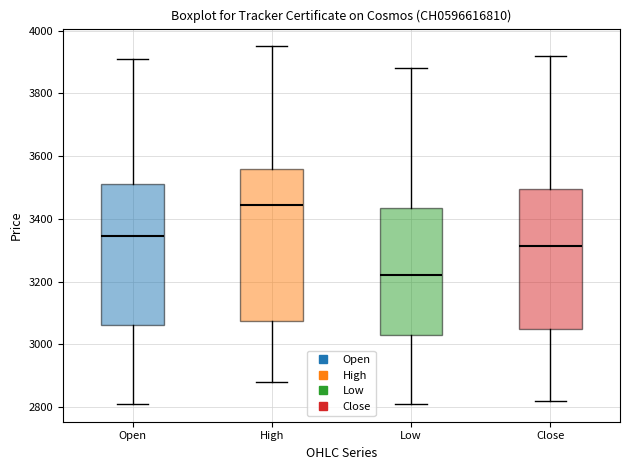

Which box is the tallest, from its lower edge to its upper edge?

High